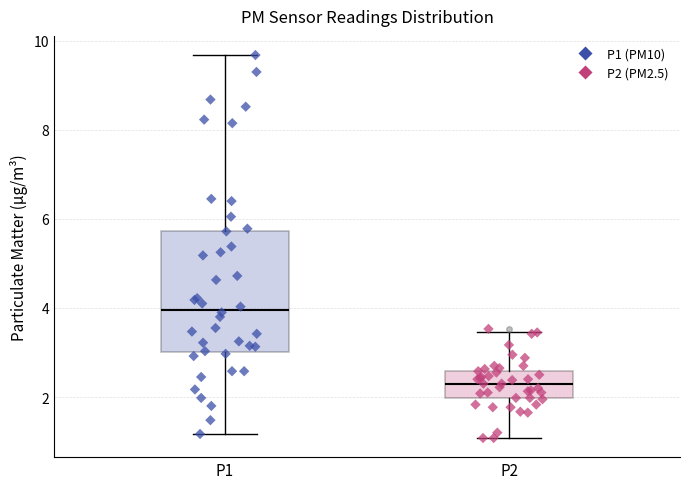

Reading left to right, read every box against the y-axis: the position of its median line, the range the box covers, and the ends of its whiskers. The values are not printed on the chart, so give them approximately, as read against the axis.

P1: median 4.0, box 3.0 to 5.8, whiskers 1.2 to 9.6
P2: median 2.4, box 2.0 to 2.6, whiskers 1.0 to 3.4